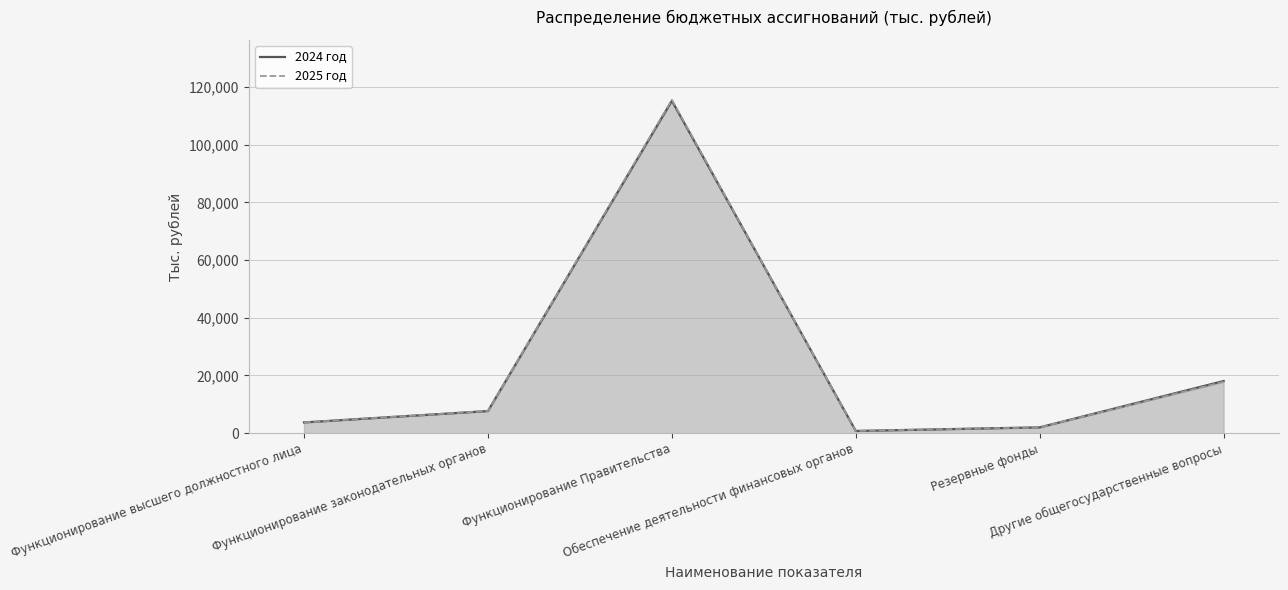

True or false: 2025 год and 2024 год cross at least once.

False